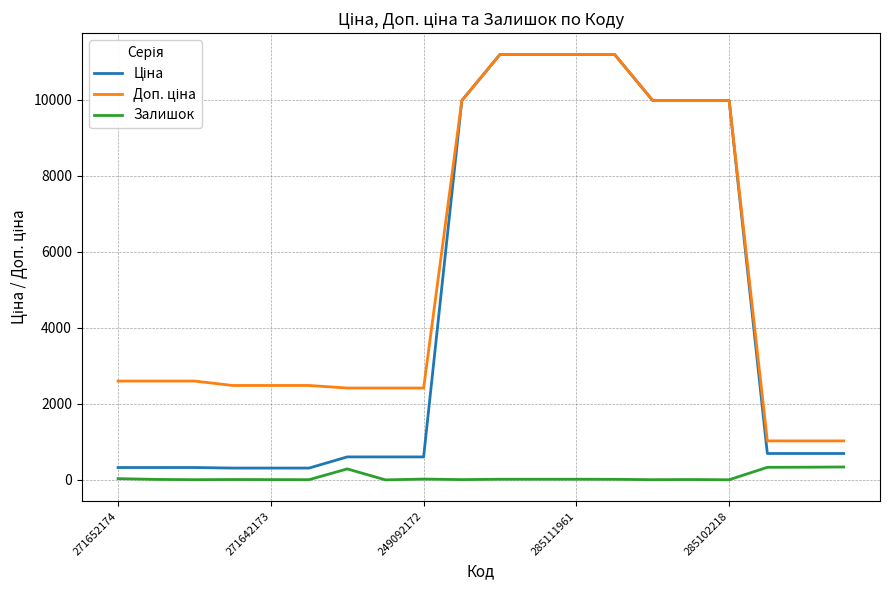

Where does the Залишок series first go above 15?

271652174